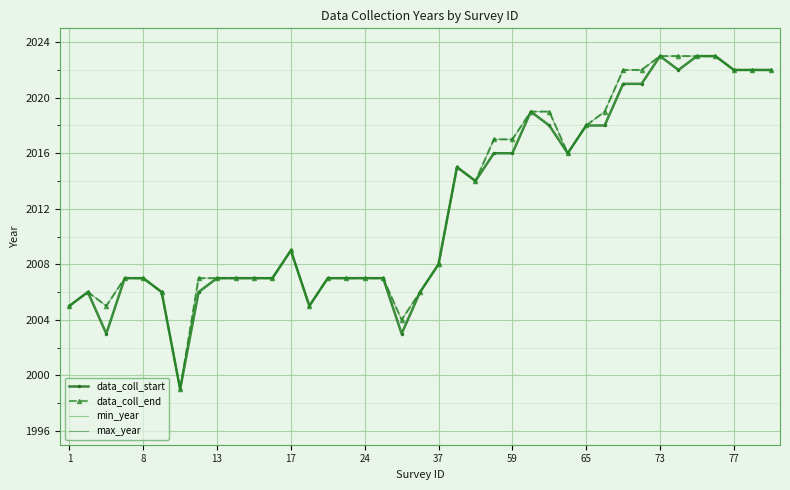

At which category does data_coll_end reach its first local peak?

8